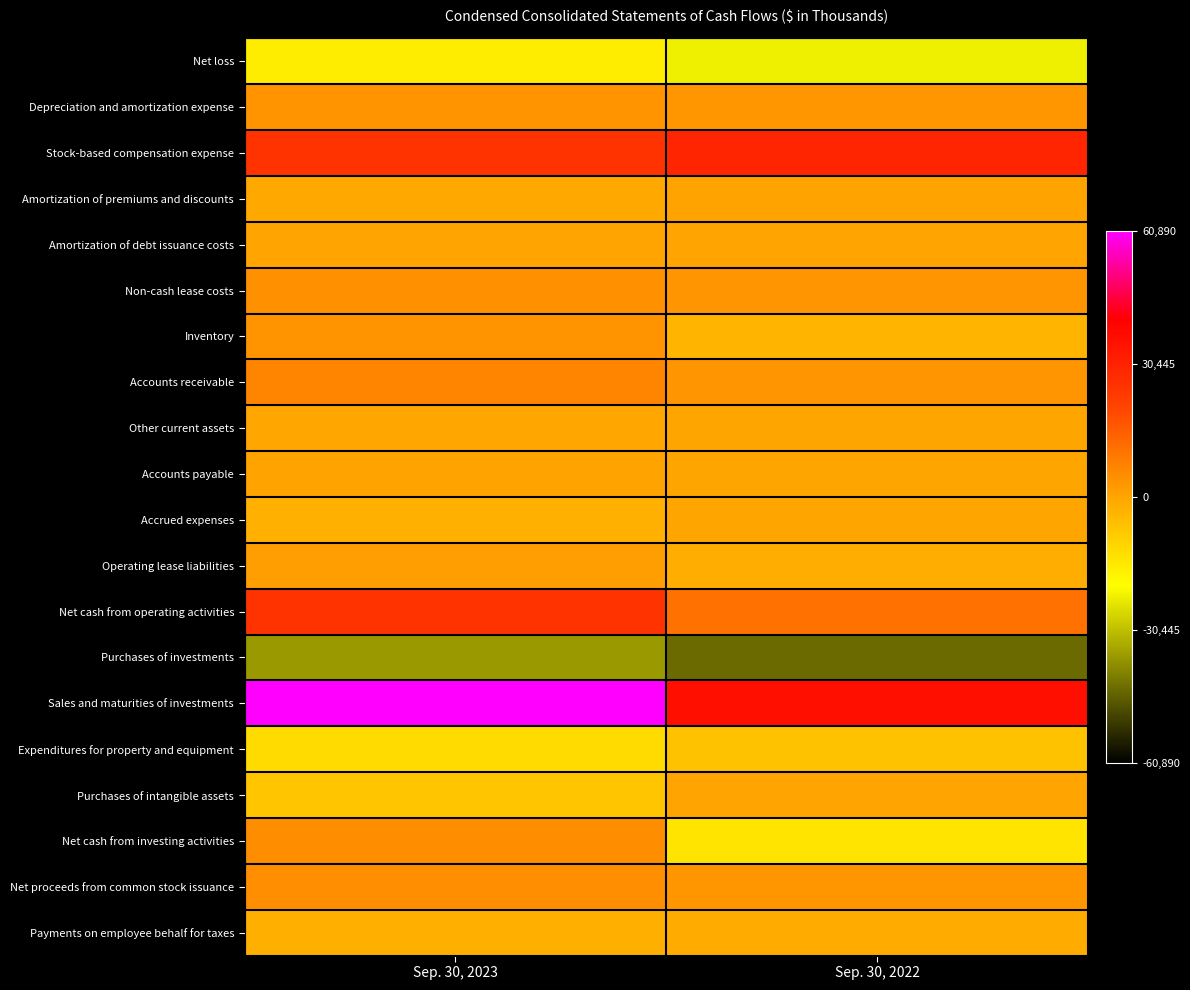

Reading right to left, extract all data points from this chart.

Net loss: Sep. 30, 2022=-22631	Sep. 30, 2023=-16175
Depreciation and amortization expense: Sep. 30, 2022=2942	Sep. 30, 2023=3483
Stock-based compensation expense: Sep. 30, 2022=29443	Sep. 30, 2023=25416
Amortization of premiums and discounts: Sep. 30, 2022=305	Sep. 30, 2023=-788
Amortization of debt issuance costs: Sep. 30, 2022=36	Sep. 30, 2023=161
Non-cash lease costs: Sep. 30, 2022=3120	Sep. 30, 2023=4291
Inventory: Sep. 30, 2022=-3348	Sep. 30, 2023=3365
Accounts receivable: Sep. 30, 2022=3141	Sep. 30, 2023=6810
Other current assets: Sep. 30, 2022=-164	Sep. 30, 2023=-627
Accounts payable: Sep. 30, 2022=-37	Sep. 30, 2023=360
Accrued expenses: Sep. 30, 2022=-97	Sep. 30, 2023=-2562
Operating lease liabilities: Sep. 30, 2022=-2019	Sep. 30, 2023=1408
Net cash from operating activities: Sep. 30, 2022=10712	Sep. 30, 2023=25225
Purchases of investments: Sep. 30, 2022=-43950	Sep. 30, 2023=-36254
Sales and maturities of investments: Sep. 30, 2022=35944	Sep. 30, 2023=60890
Expenditures for property and equipment: Sep. 30, 2022=-6471	Sep. 30, 2023=-12178
Purchases of intangible assets: Sep. 30, 2022=0	Sep. 30, 2023=-7500
Net cash from investing activities: Sep. 30, 2022=-14477	Sep. 30, 2023=4958
Net proceeds from common stock issuance: Sep. 30, 2022=3040	Sep. 30, 2023=4614
Payments on employee behalf for taxes: Sep. 30, 2022=-1485	Sep. 30, 2023=-2262